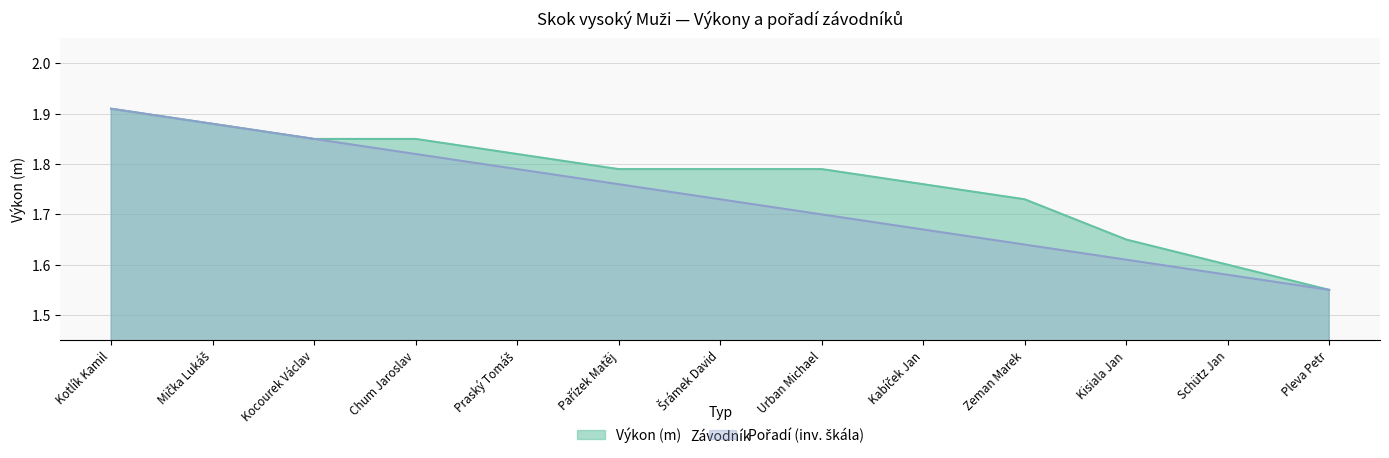

Between Praský Tomáš and Šrámek David, which series saw the biggest shift?

Pořadí